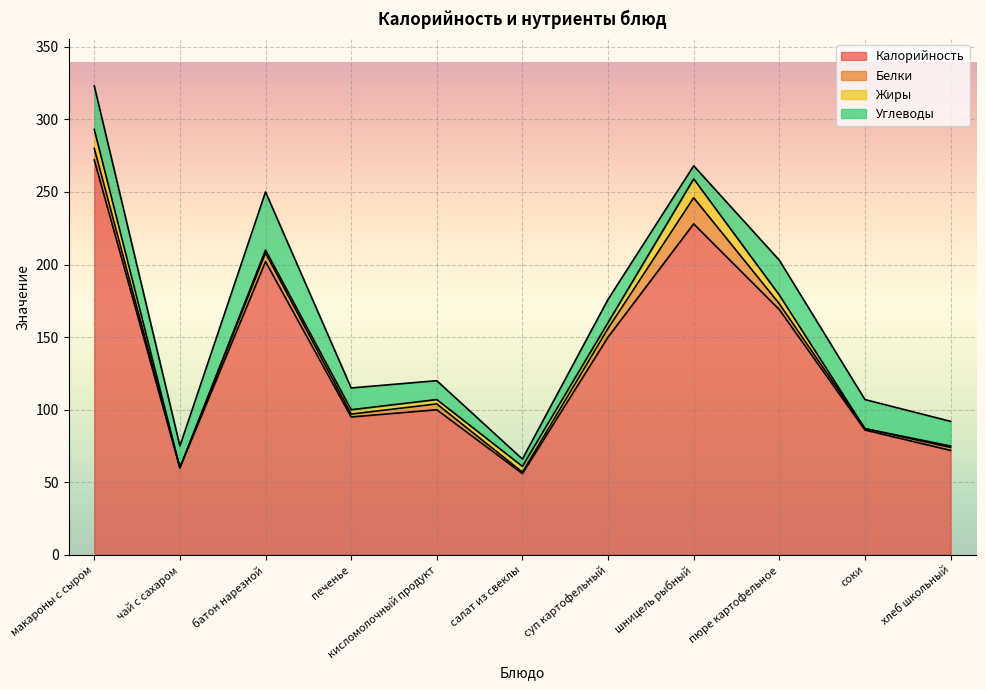

Is it true that Белки equals 4 at пюре картофельное?

True